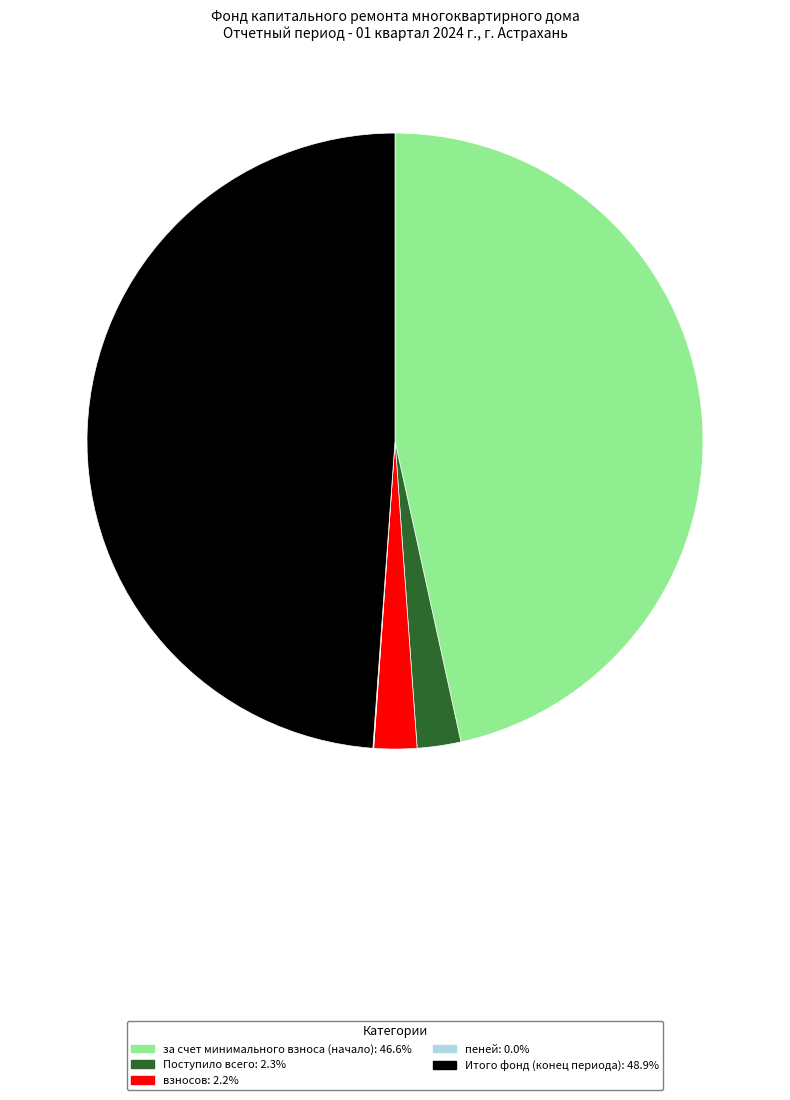

The Поступило всего slice represents 12% of the pie. True or false?

False